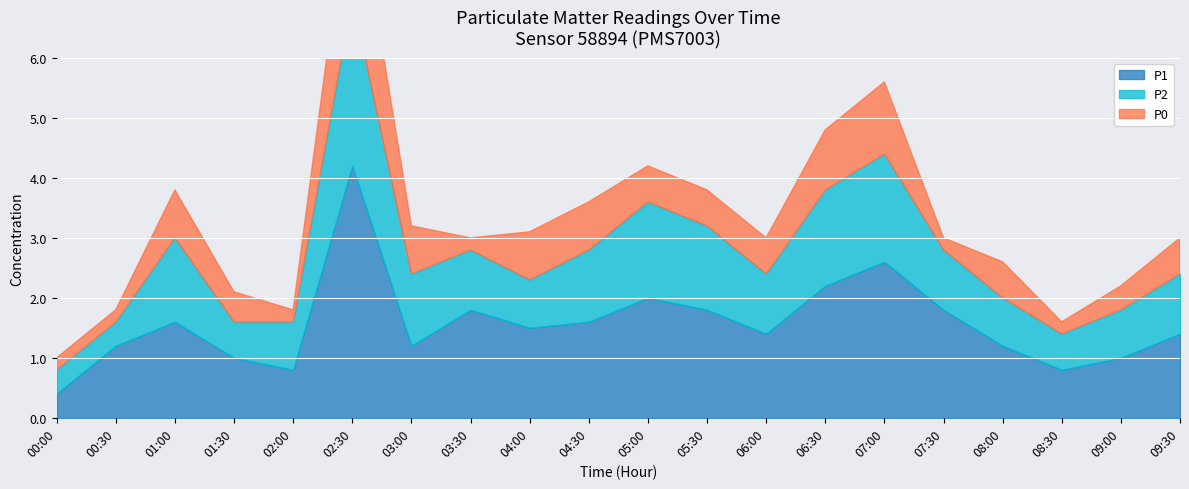

What is the total value across all series at 02:30?

9.2